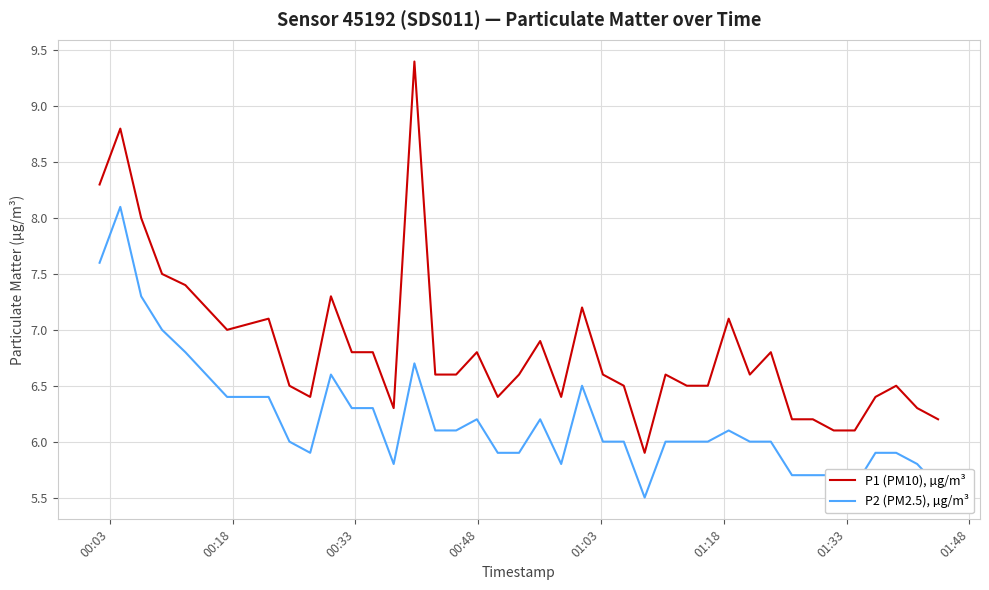

Reading right to left, extract all data points from this chart.

P1 (PM10), µg/m³: 6.2	6.3	6.5	6.4	6.1	6.1	6.2	6.2	6.8	6.6	7.1	6.5	6.5	6.6	5.9	6.5	6.6	7.2	6.4	6.9	6.6	6.4	6.8	6.6	6.6	9.4	6.3	6.8	6.8	7.3	6.4	6.5	7.1	7.0	7.2	7.4	7.5	8.0	8.8	8.3
P2 (PM2.5), µg/m³: 5.6	5.8	5.9	5.9	5.6	5.7	5.7	5.7	6.0	6.0	6.1	6.0	6.0	6.0	5.5	6.0	6.0	6.5	5.8	6.2	5.9	5.9	6.2	6.1	6.1	6.7	5.8	6.3	6.3	6.6	5.9	6.0	6.4	6.4	6.6	6.8	7.0	7.3	8.1	7.6